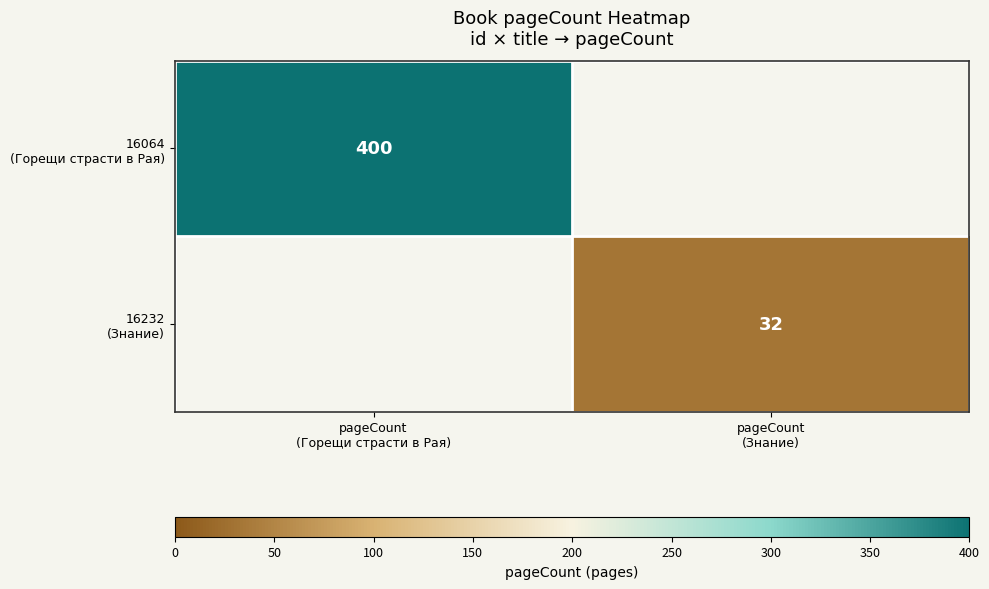

What is the maximum value for 16064 (Горещи страсти в Рая)?

400.0